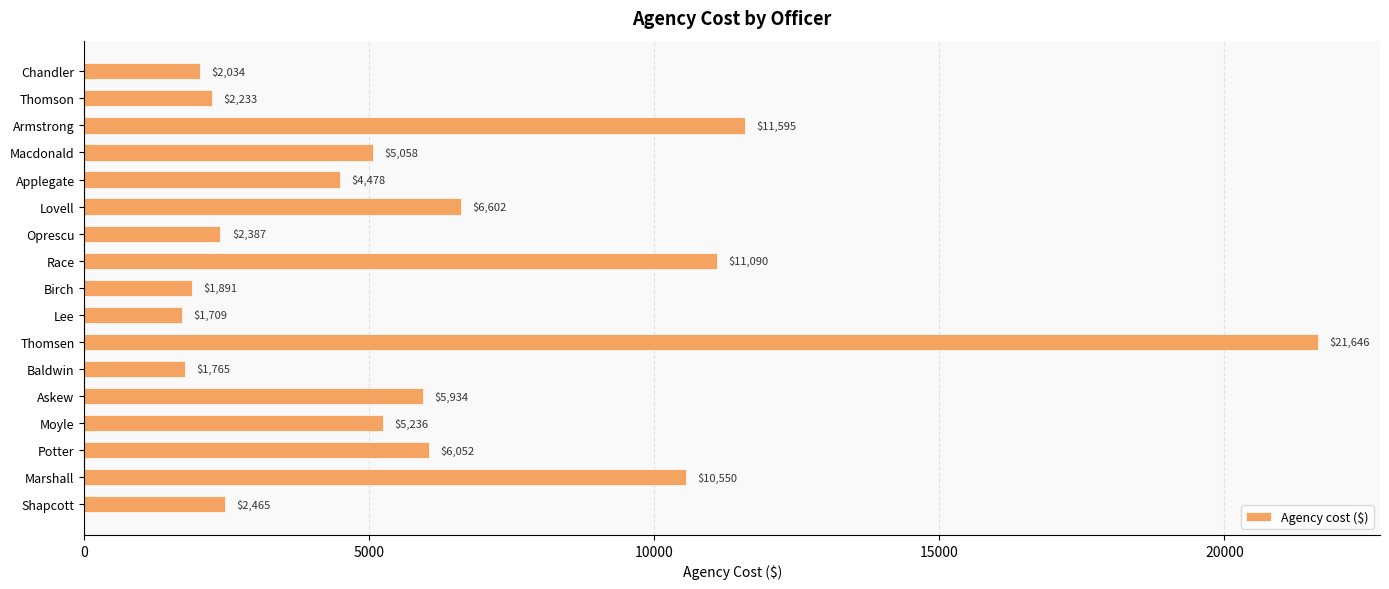

Which has a higher value, Applegate or Shapcott?

Applegate